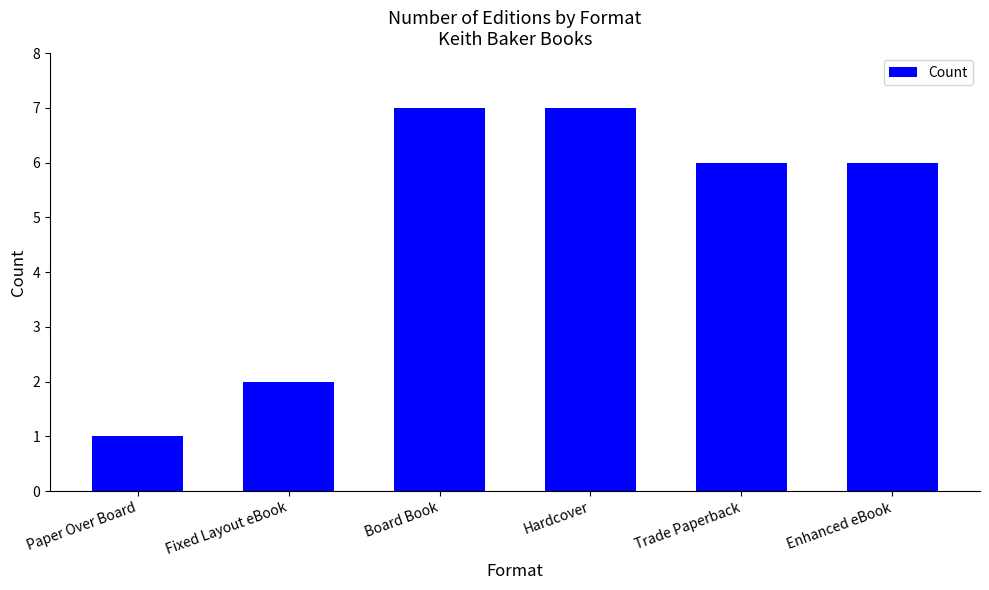

What is the label of the 1st bar from the left?

Paper Over Board